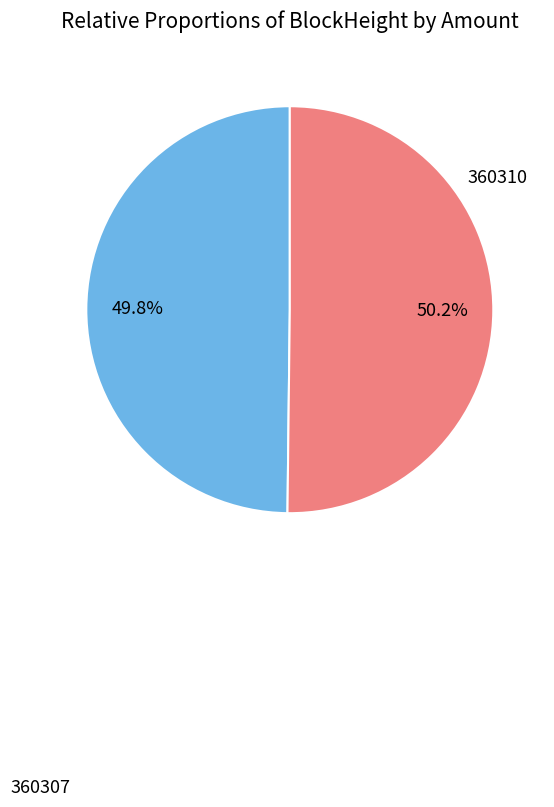

Is there any slice that represents more than half of the pie?

Yes